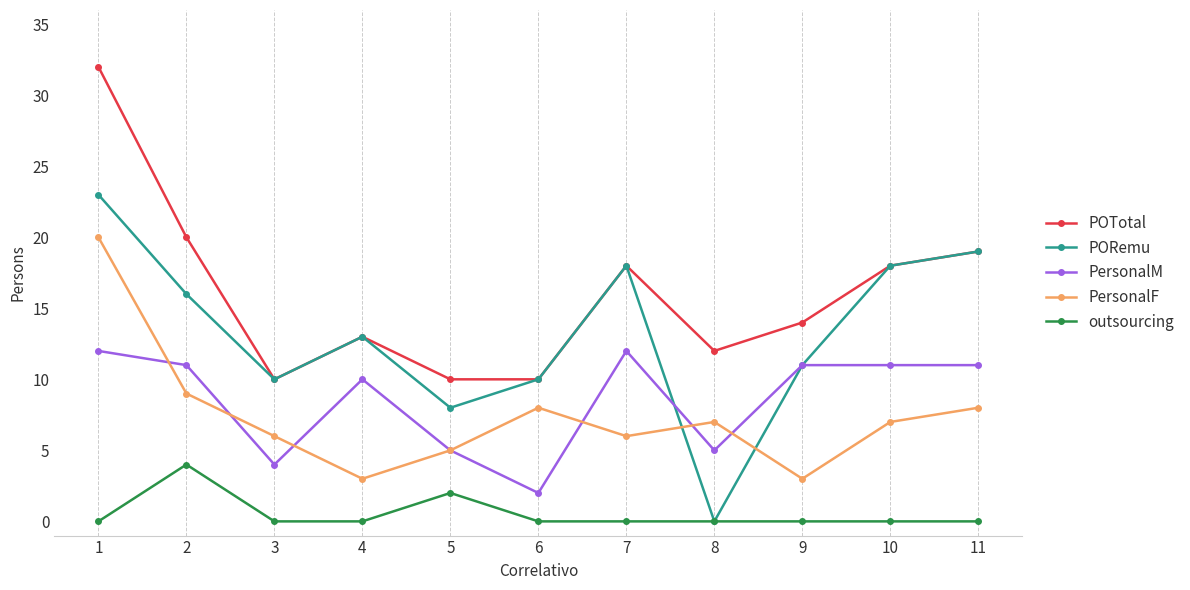

Rank the series by their maximum value, from highest to lowest.

POTotal, PORemu, PersonalF, PersonalM, outsourcing